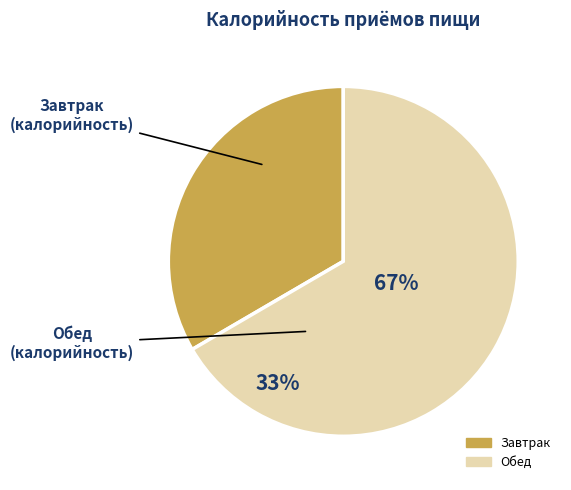

Does Обед account for over 50% of the chart?

Yes